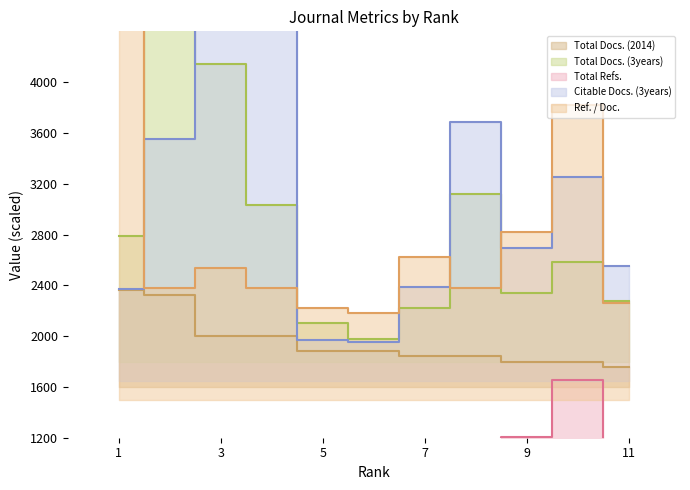

True or false: Citable Docs. (3years) has a value of 3690.0 at 8.

True